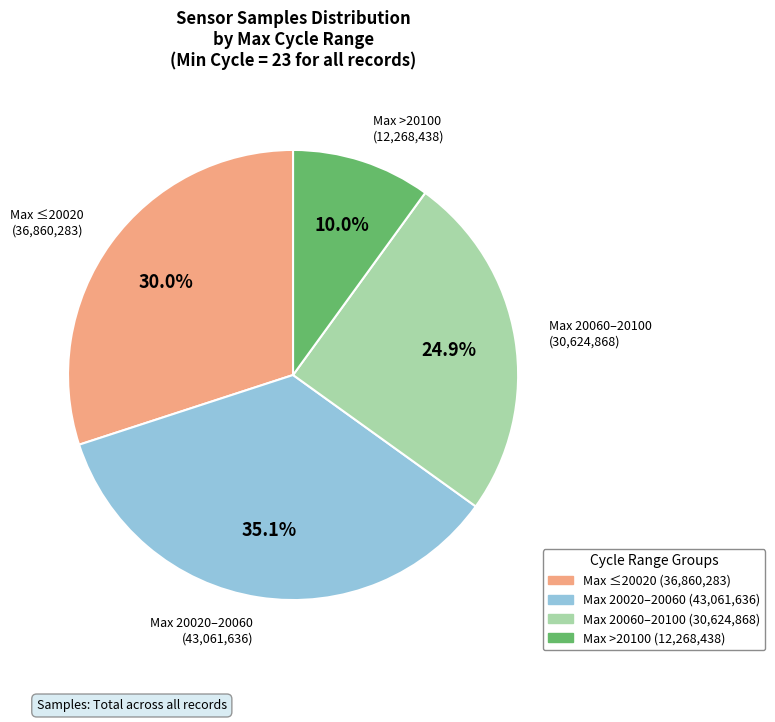

Is there any slice that represents more than half of the pie?

No